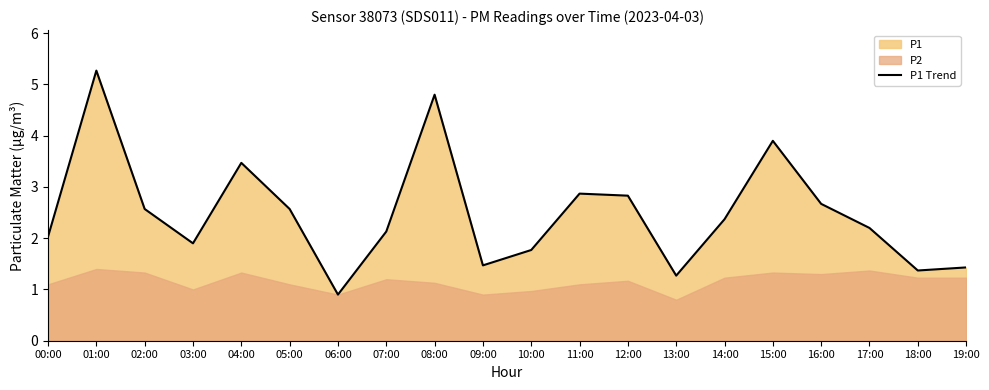

True or false: the data shows 1.2 at 14:00.

False